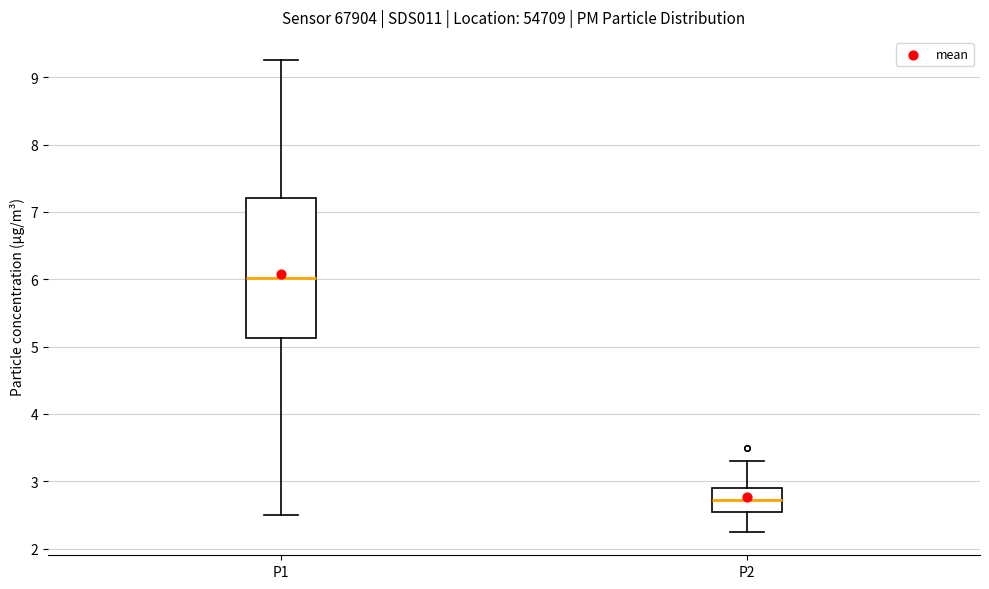

Reading left to right, read every box against the y-axis: the position of its median line, the range the box covers, and the ends of its whiskers. The values are not printed on the chart, so give them approximately, as read against the axis.

P1: median 6.0, box 5.1 to 7.2, whiskers 2.5 to 9.3
P2: median 2.7, box 2.6 to 2.9, whiskers 2.3 to 3.3